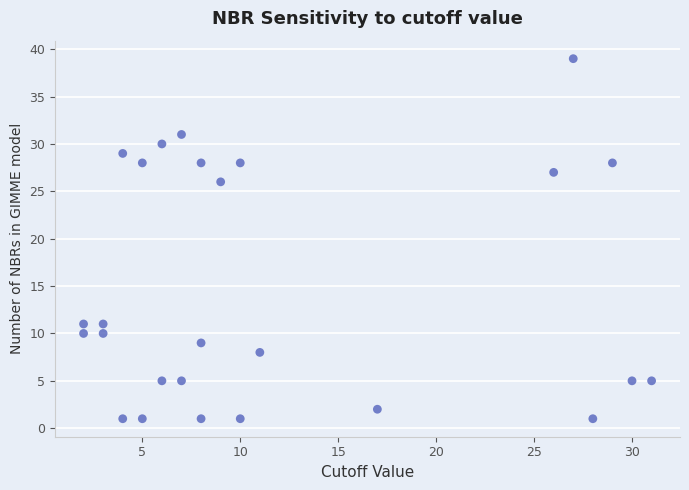

What Y value in the scatter plot is closest to 20?

26